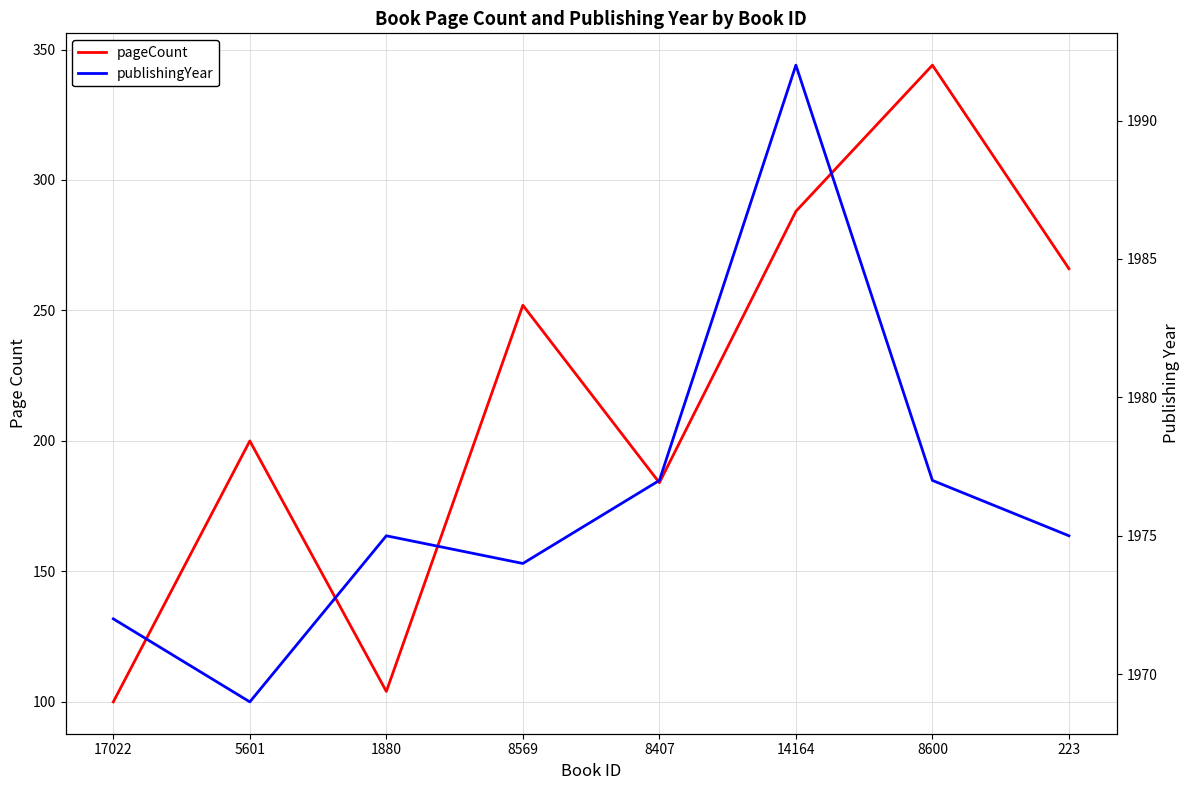

Where does the pageCount series first go above 252?

14164